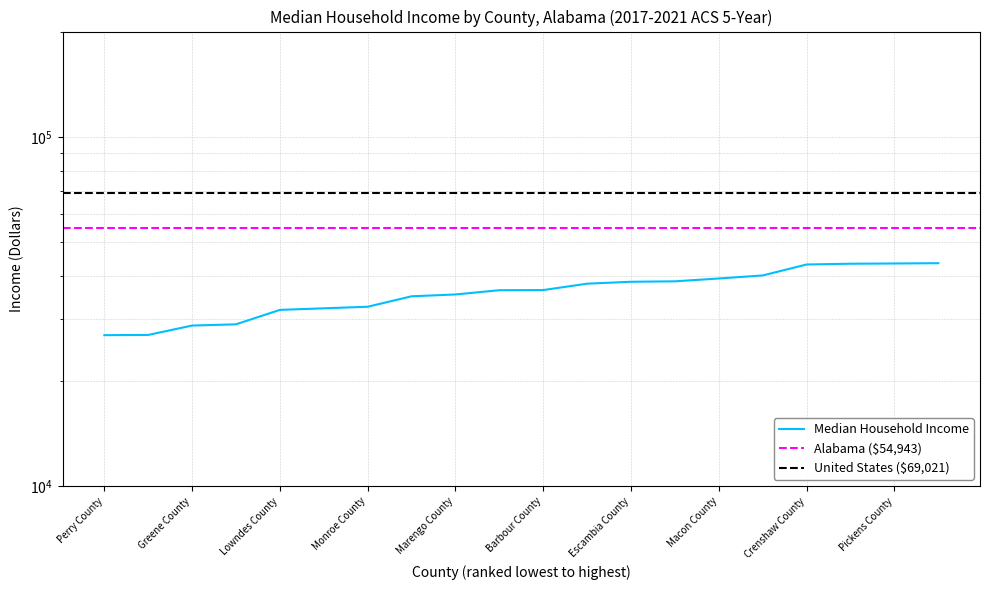

Where does the data first go above 36422?

Conecuh County